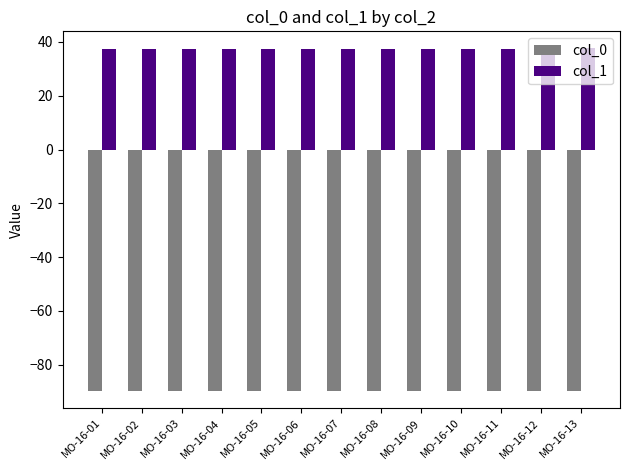

Read the col_0 value at MO-16-02.

-89.6